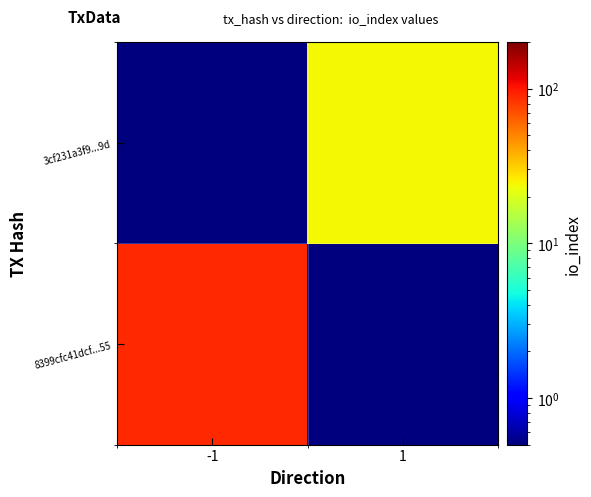

What is the total value across all series at -1?

90.1